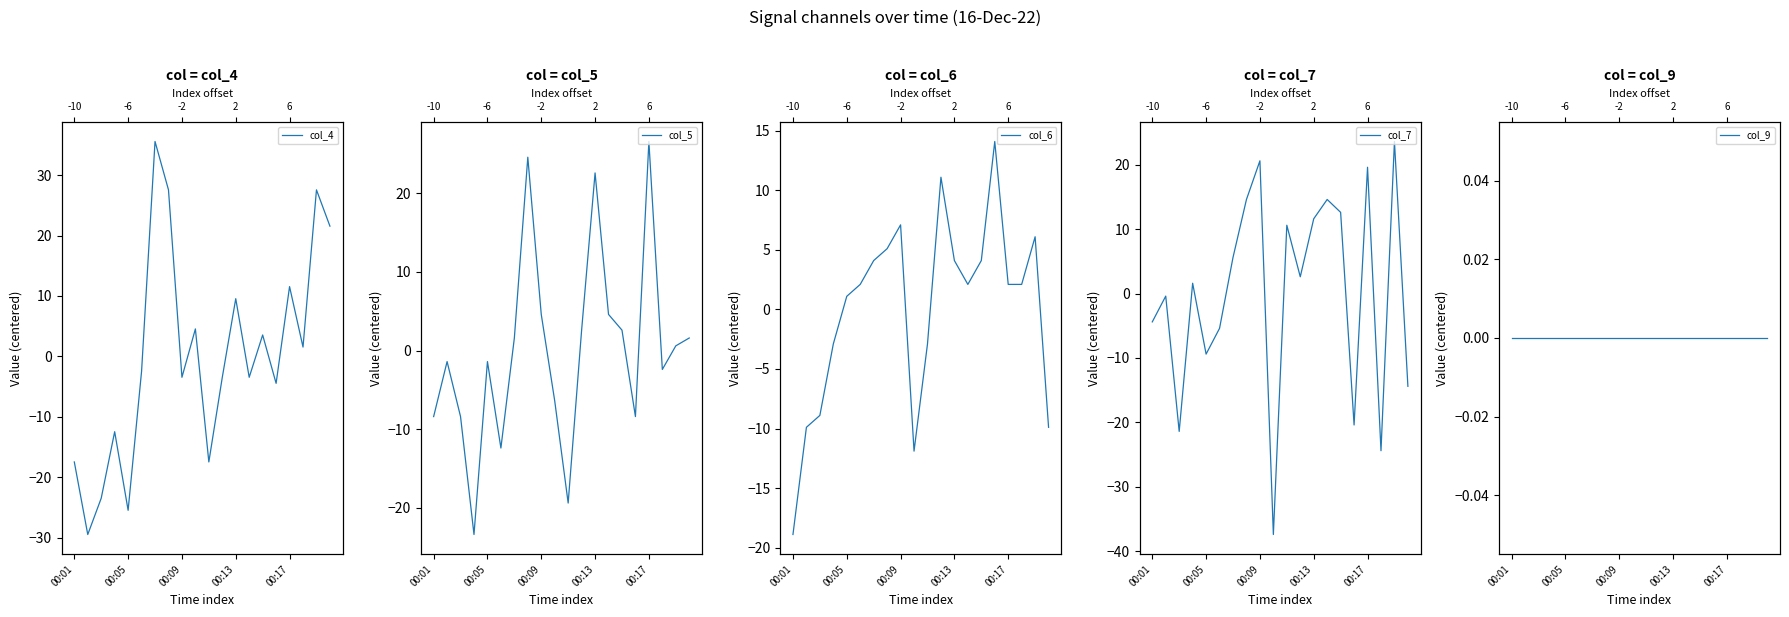

Is it true that col_4 equals 16.1 at 00:13?

False